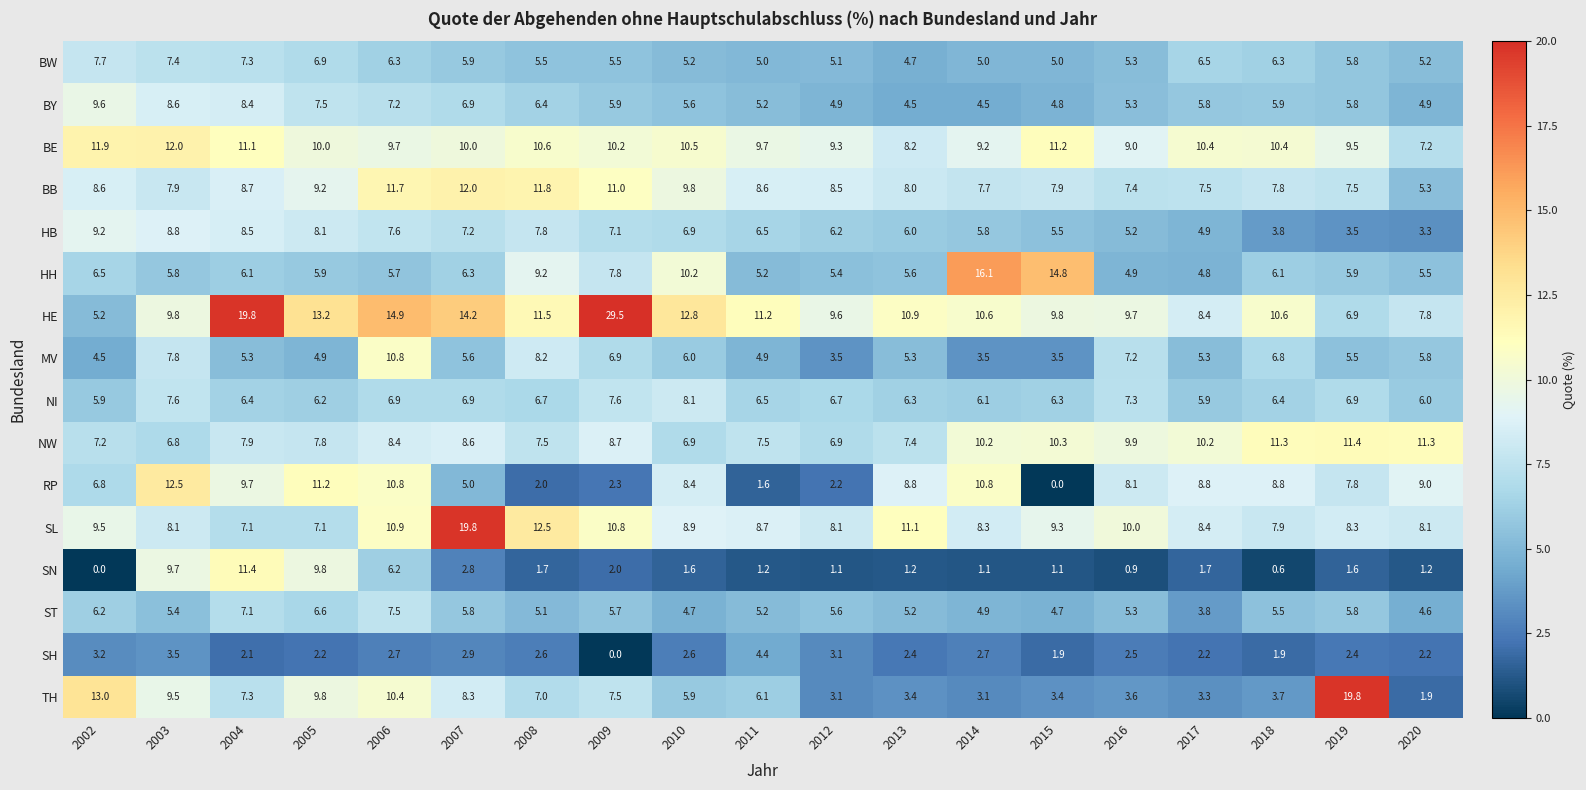

What is the average value of the SL series?

9.6